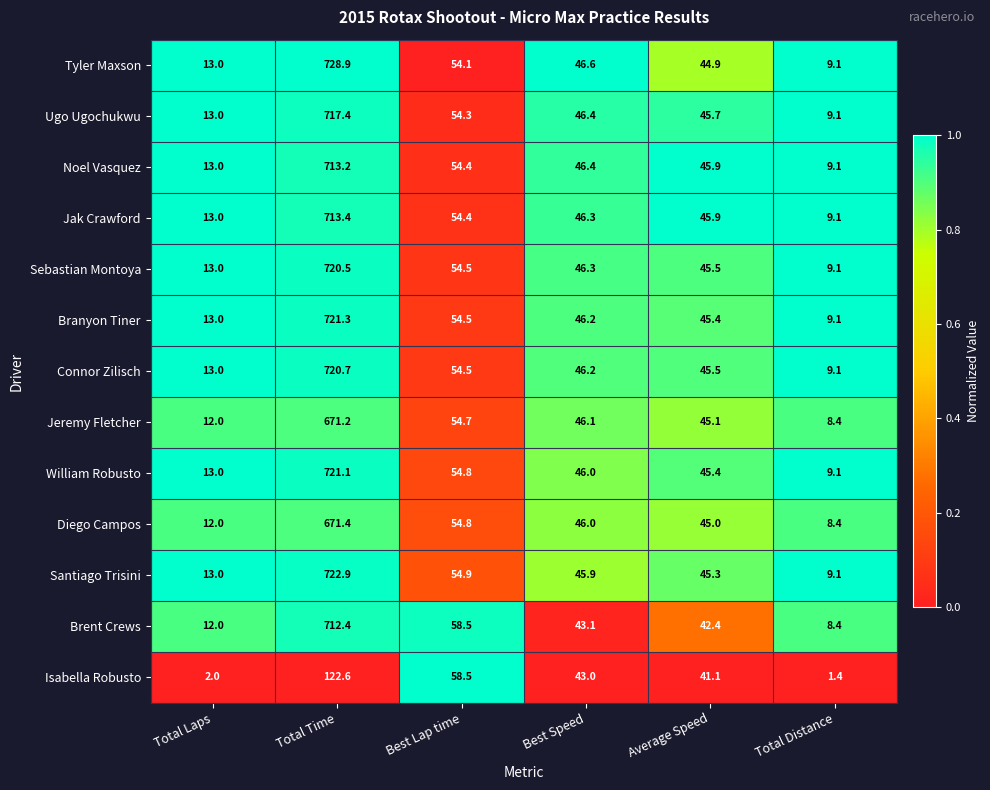

Read the Sebastian Montoya value at Total Laps.

13.0